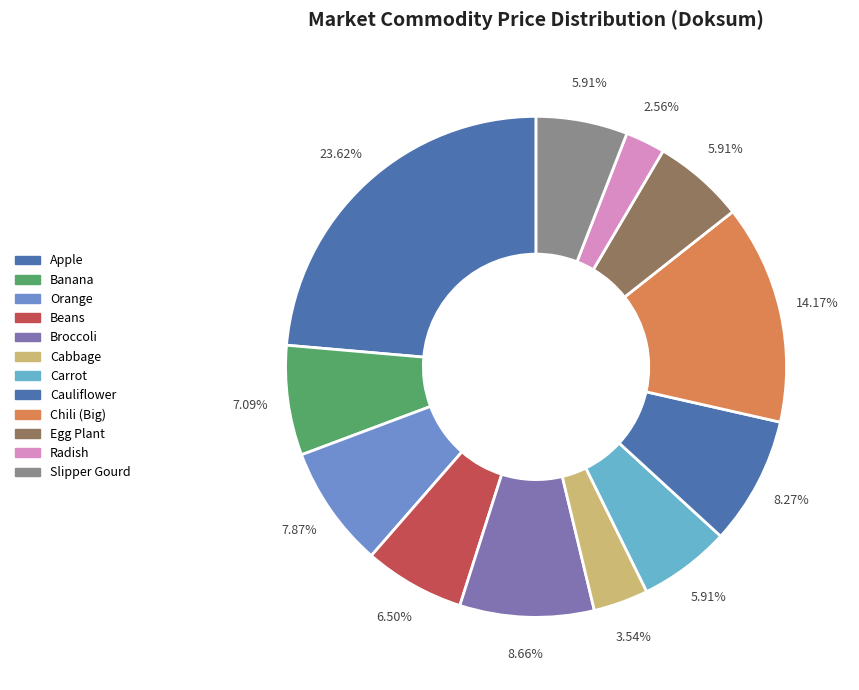

Count the number of slices in the pie.

12